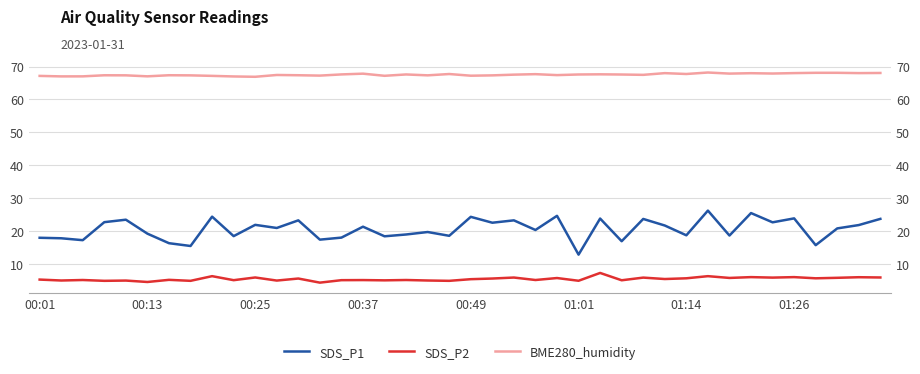

What is the greatest value displayed?

68.2